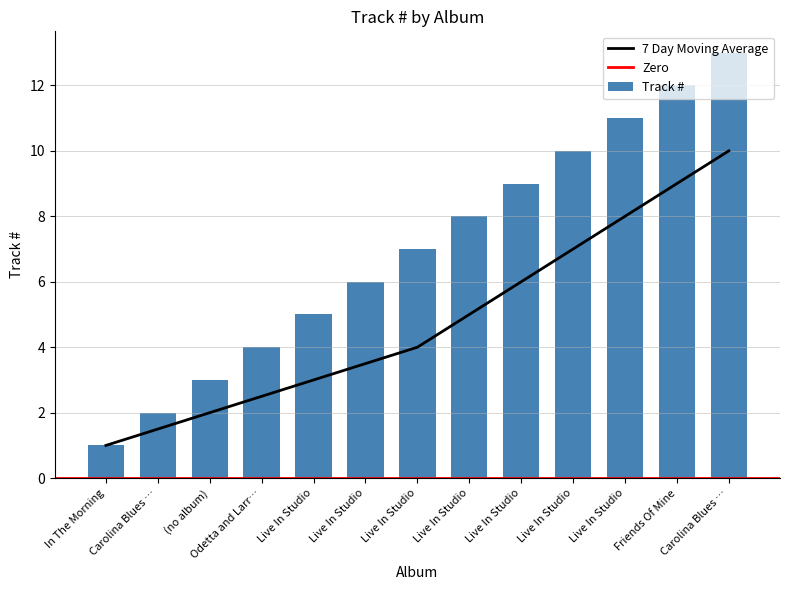

How many values in the Track # series are below 7?

6